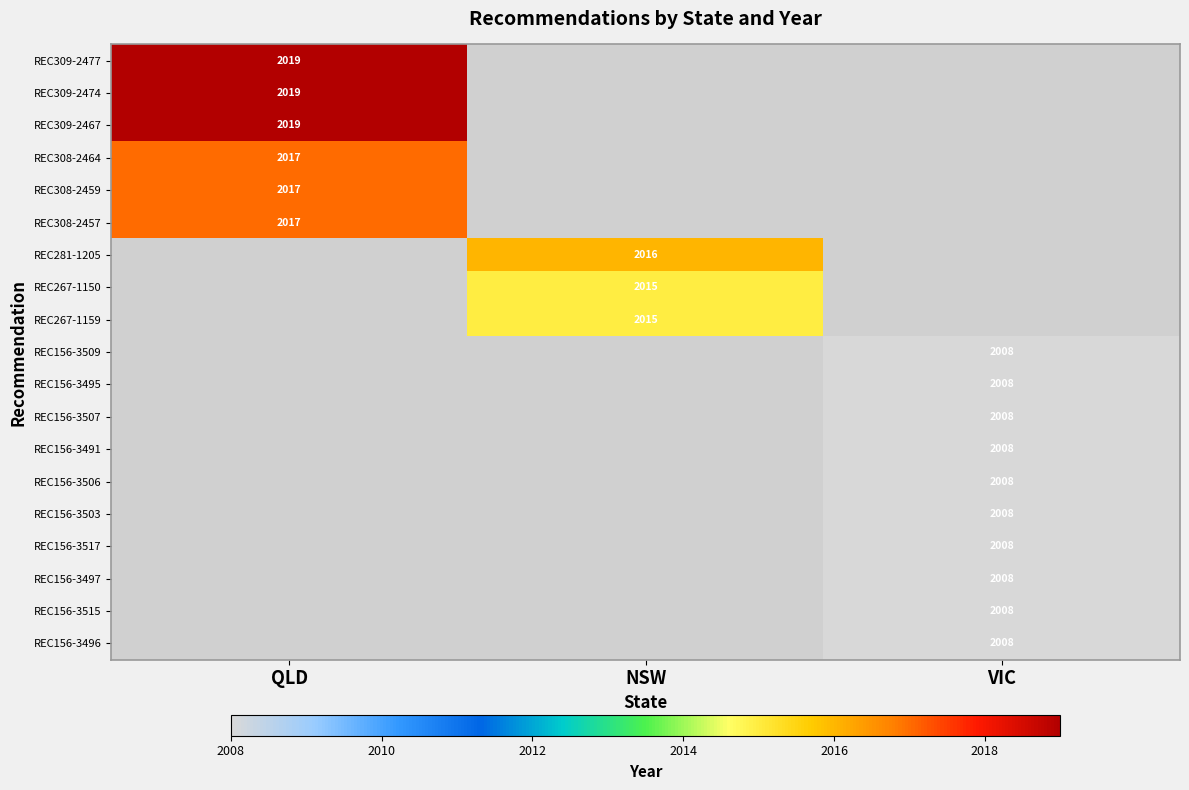

Is it true that REC308-2464 equals 761 at QLD?

False